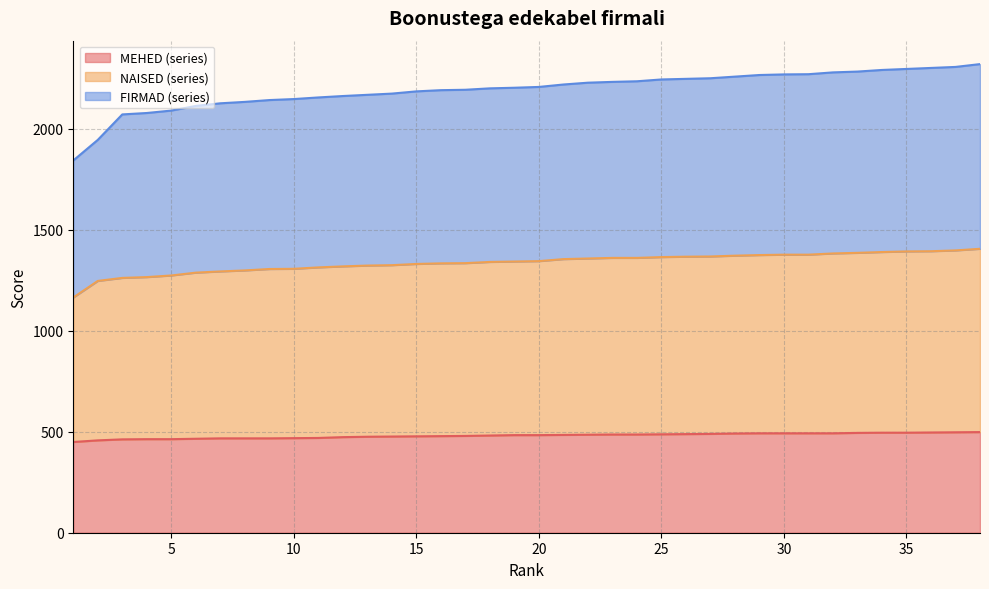

Where is MEHED (series) nearest to the value 473?

12